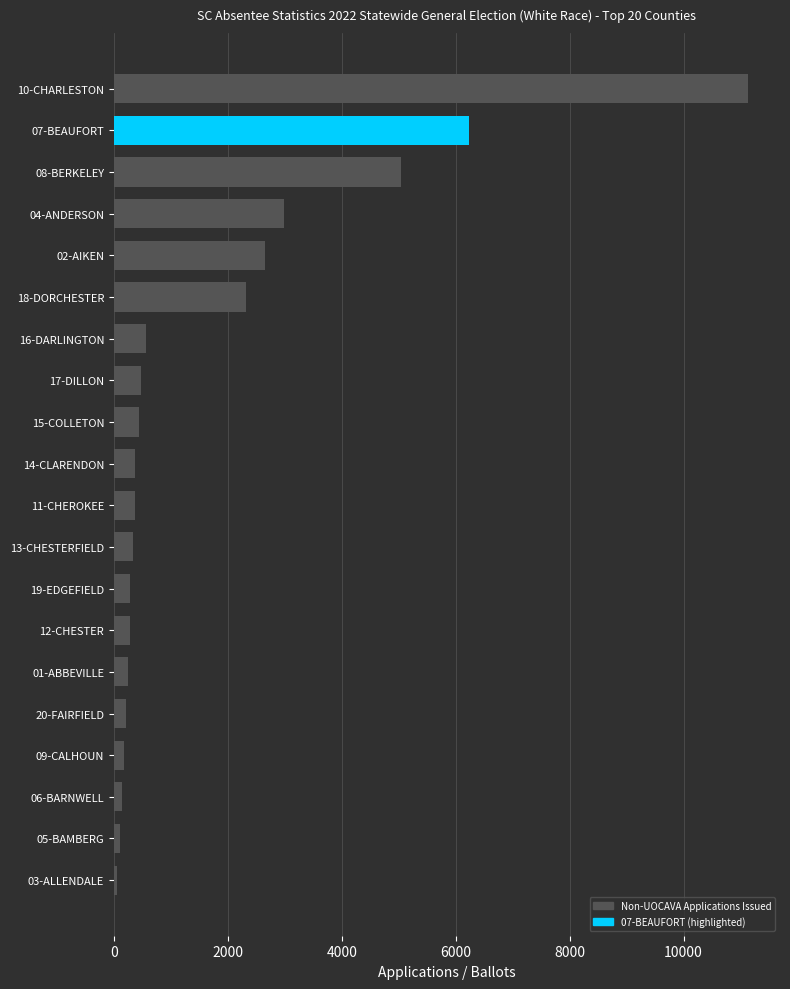

What is the label of the 2nd bar from the top?

07-BEAUFORT